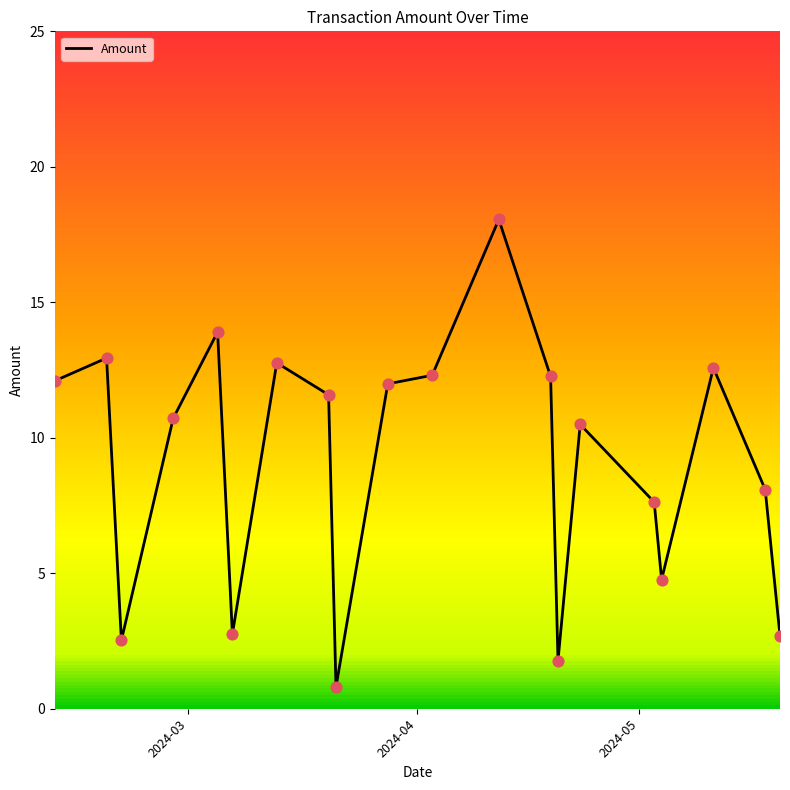

What is the maximum value shown in the chart?

18.1